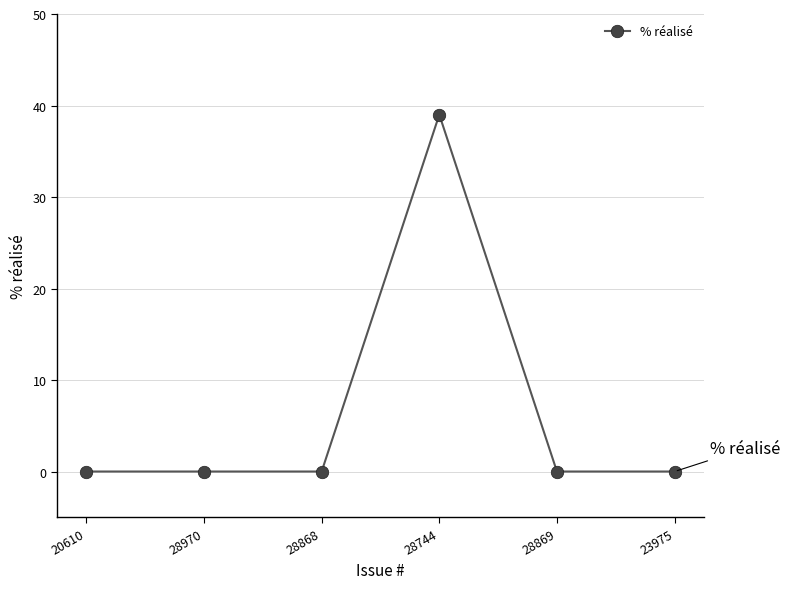

What is the label of the 2nd point from the left?

28970